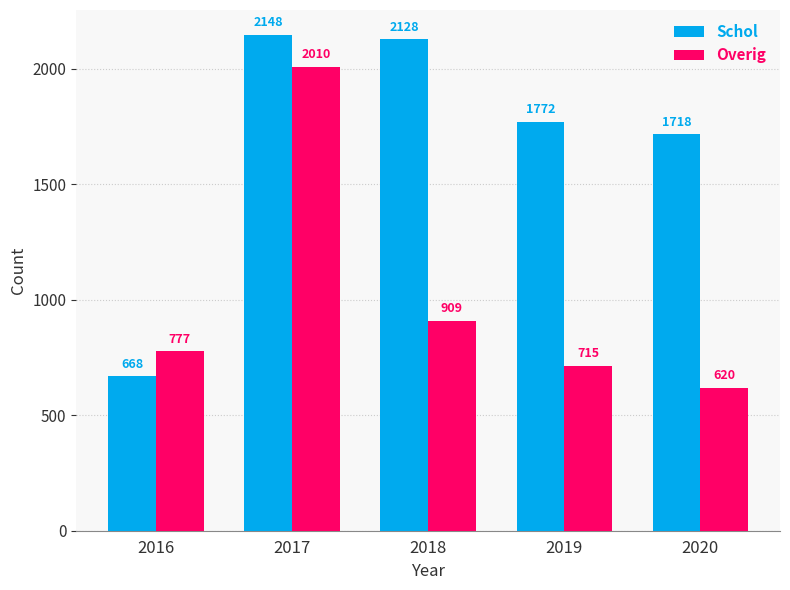

How many categories are shown in the chart?

5